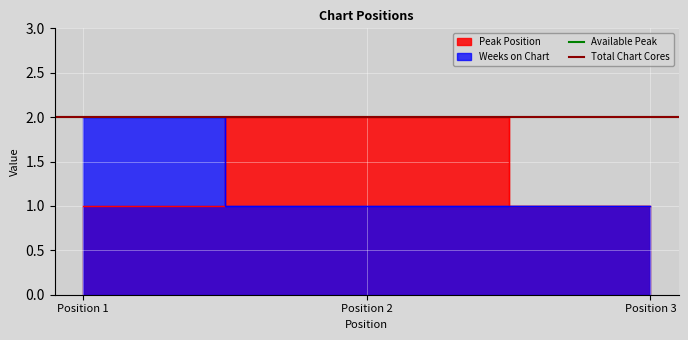

Read the Peak Position value at Position 2.

2